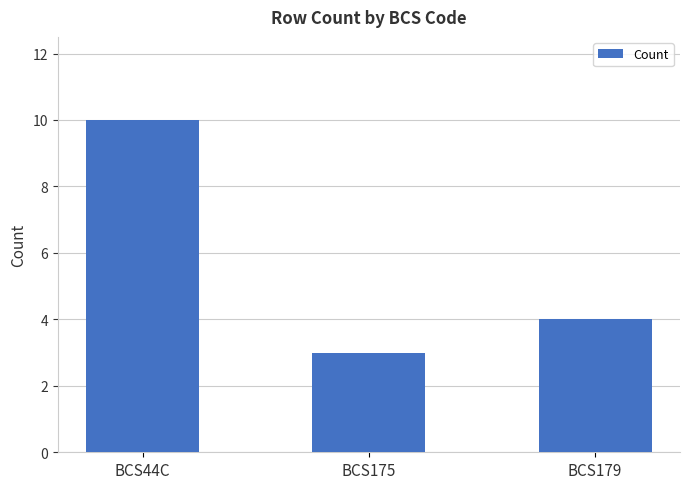

What is the value of the 3rd bar from the left?

4